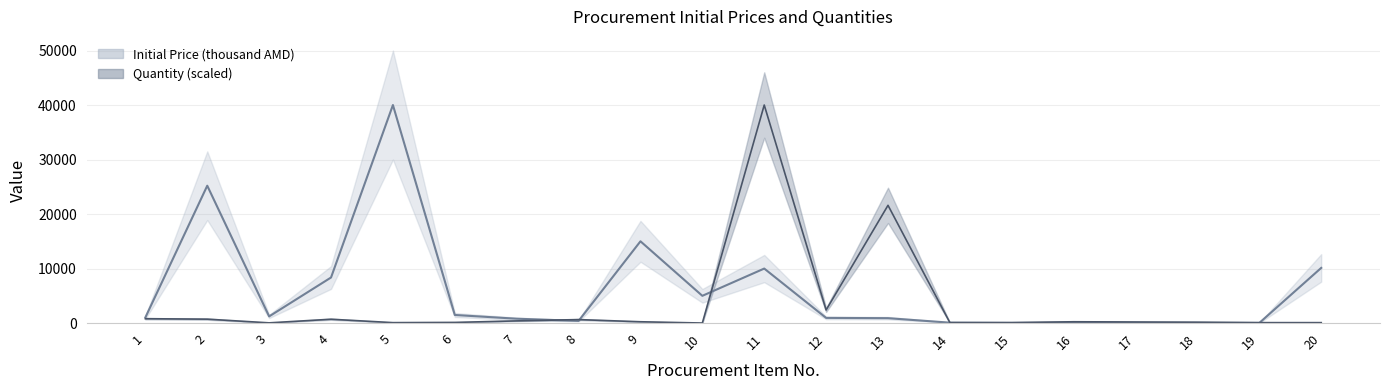

Between 6 and 13, which is larger?

6